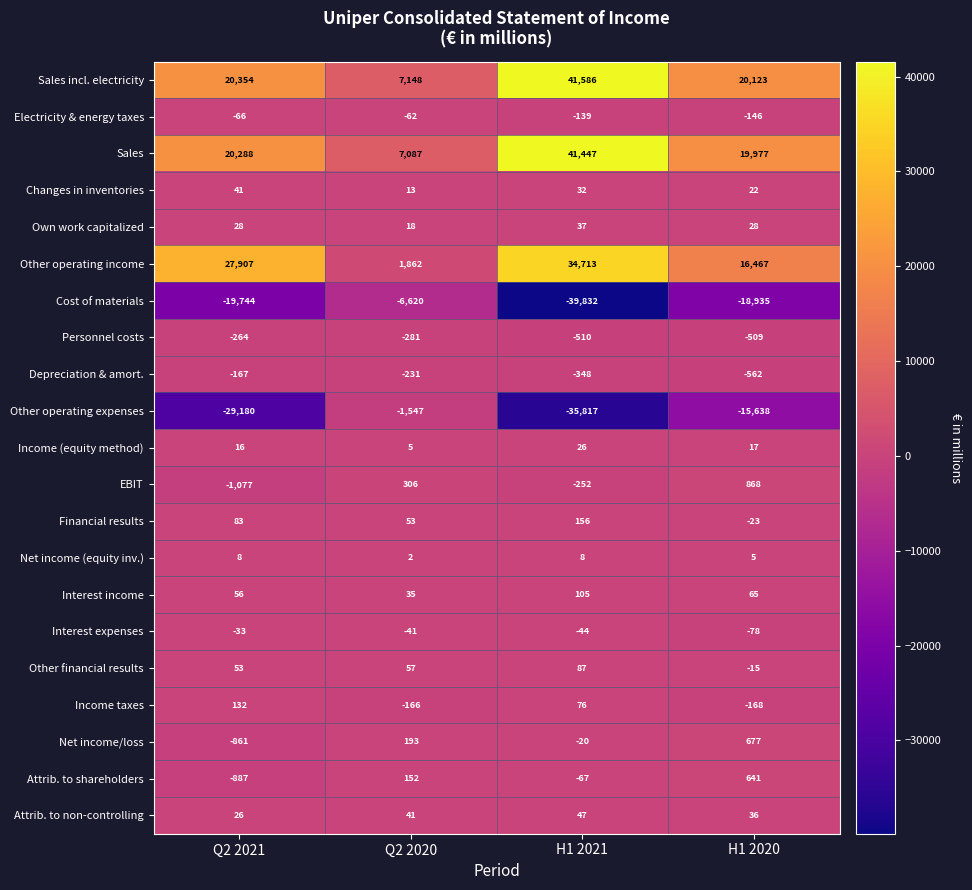

Is it true that Sales incl. electricity equals 7148 at Q2 2020?

True